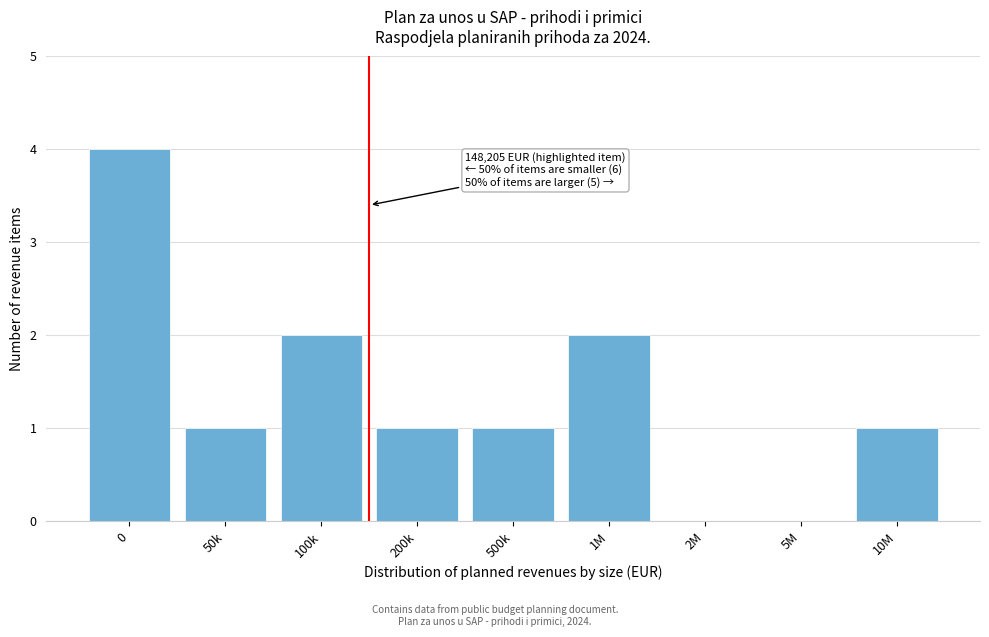

Reading right to left, extract all data points from this chart.

10M=1	5M=0	2M=0	1M=2	500k=1	200k=1	100k=2	50k=1	0=4